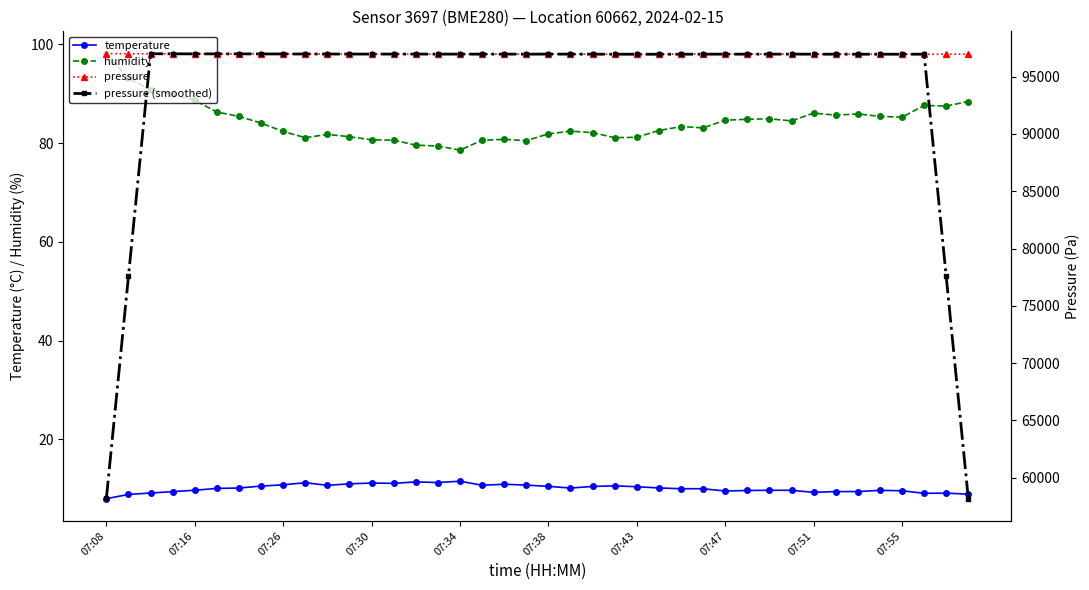

What is the difference between the highest and lowest values at 31?

96957.4